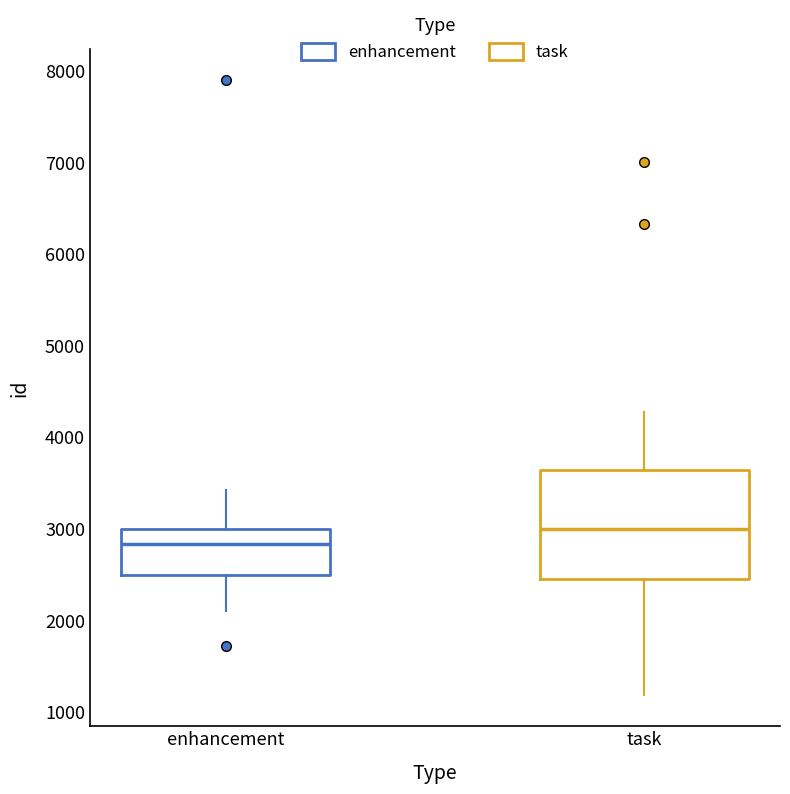

Which box's median line is the lowest?

enhancement